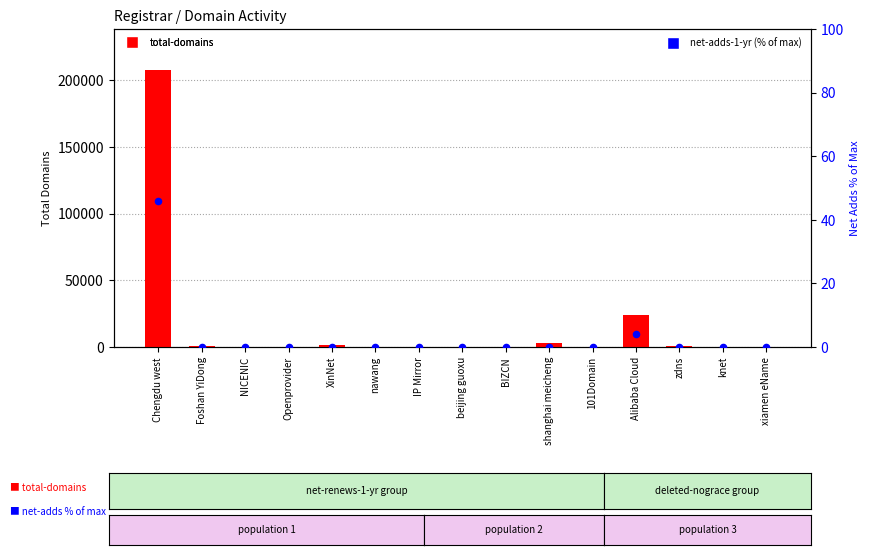

What are all the series names shown in the legend?

total-domains, net-adds-1-yr (% of max)